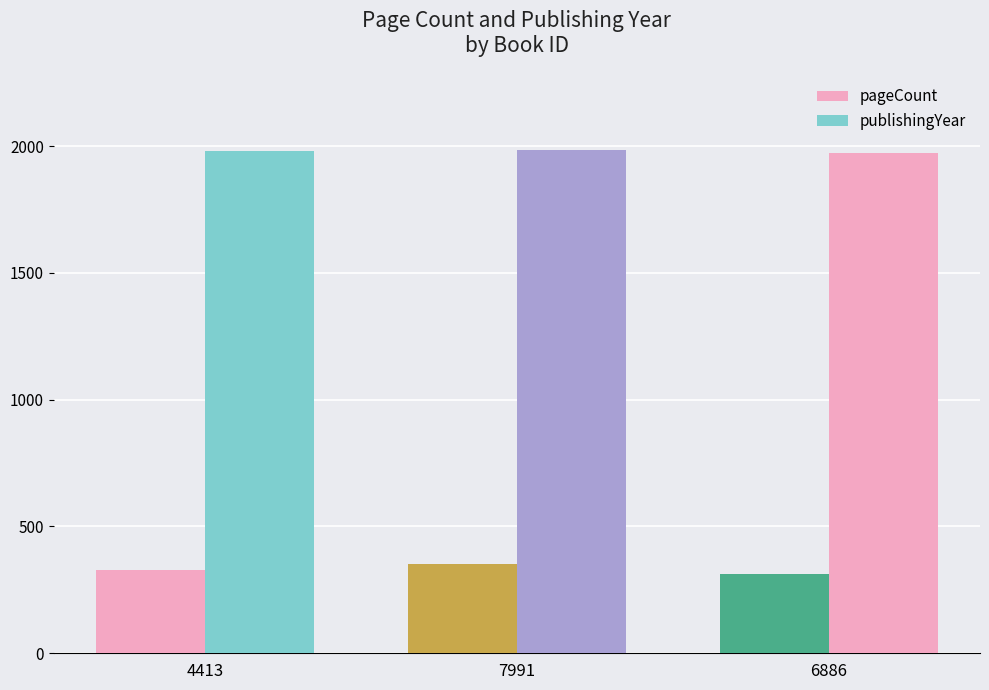

Reading right to left, transcribe all the data shown in this chart.

pageCount: 6886=312	7991=352	4413=328
publishingYear: 6886=1973	7991=1984	4413=1979